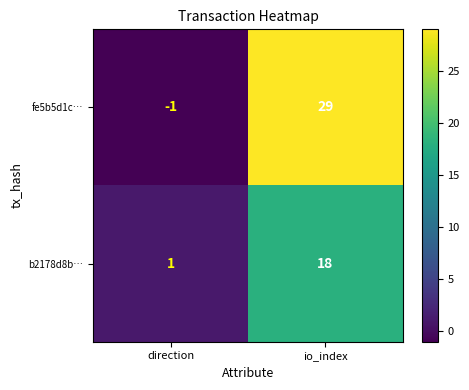

How many values in fe5b5d1c… are above zero?

1